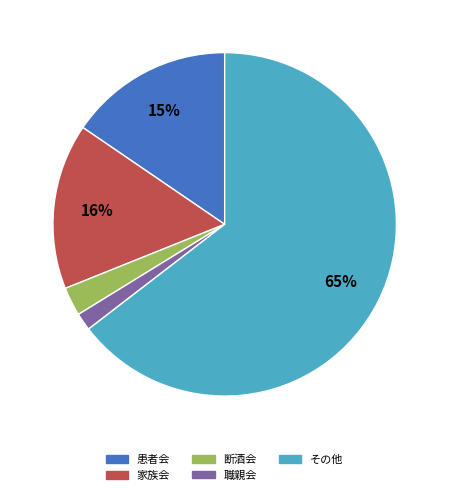

What is the majority slice?

その他